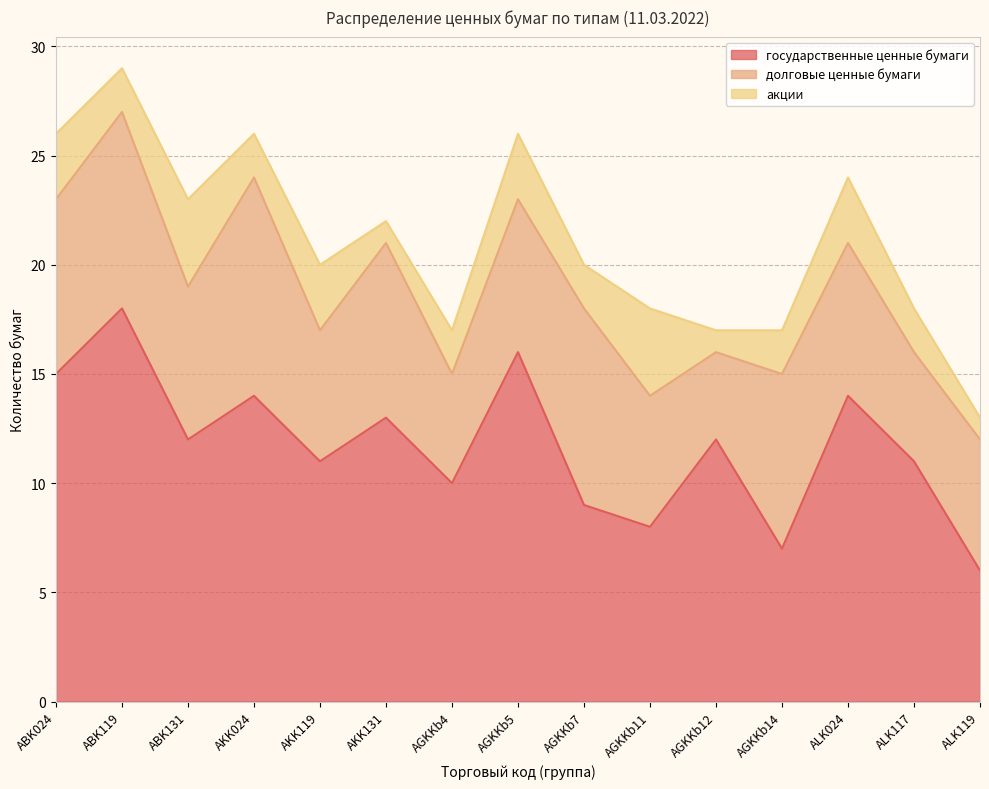

Count the долговые ценные бумаги values in the range 6 to 8.

9